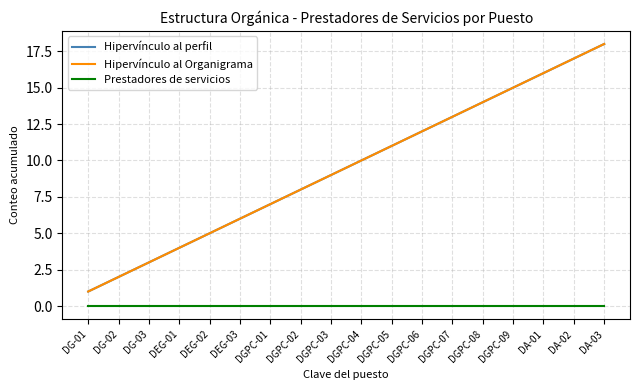

Does the chart display data point markers on the line(s)?

No